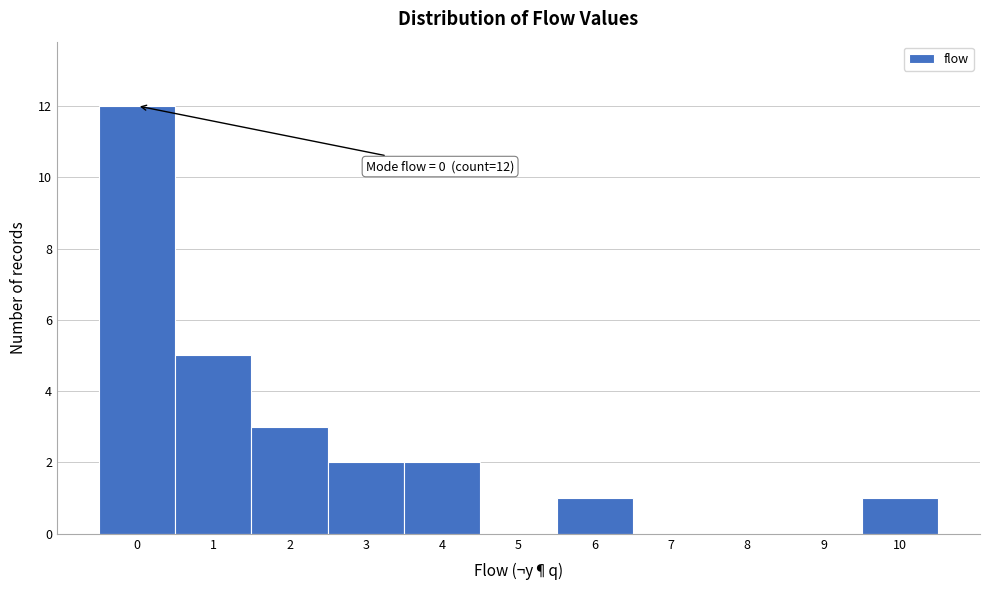

Reading left to right, transcribe all the data shown in this chart.

0=12	1=5	2=3	3=2	4=2	5=0	6=1	7=0	8=0	9=0	10=1